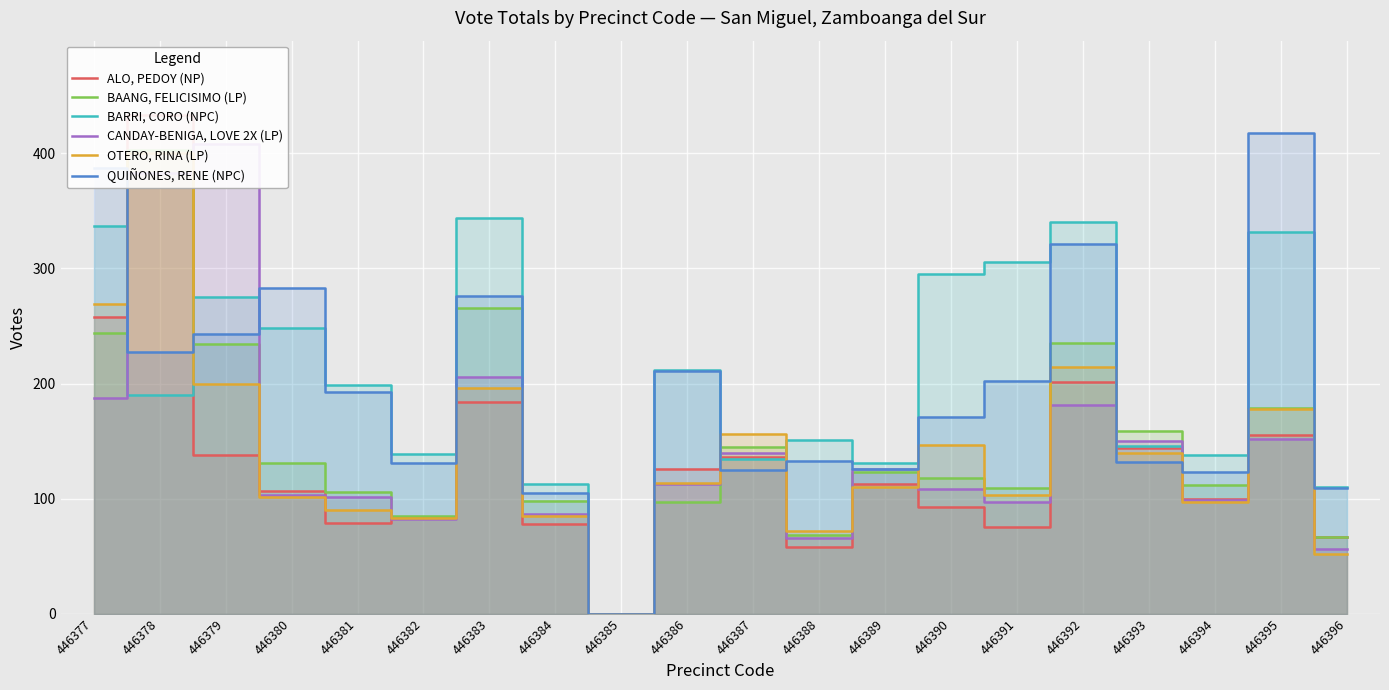

What are all the series names shown in the legend?

ALO, PEDOY (NP), BAANG, FELICISIMO (LP), BARRI, CORO (NPC), CANDAY-BENIGA, LOVE 2X (LP), OTERO, RINA (LP), QUIÑONES, RENE (NPC)